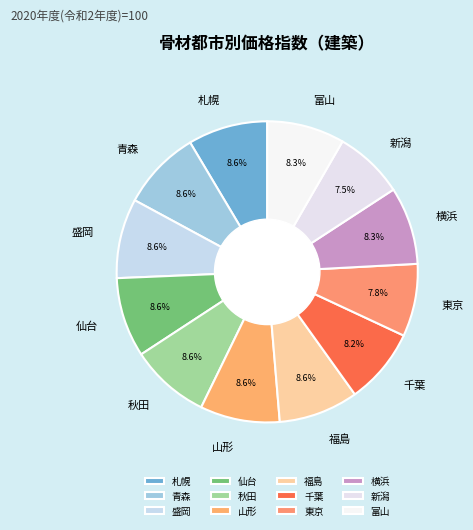

Is it true that 横浜 is 8% of the pie?

True